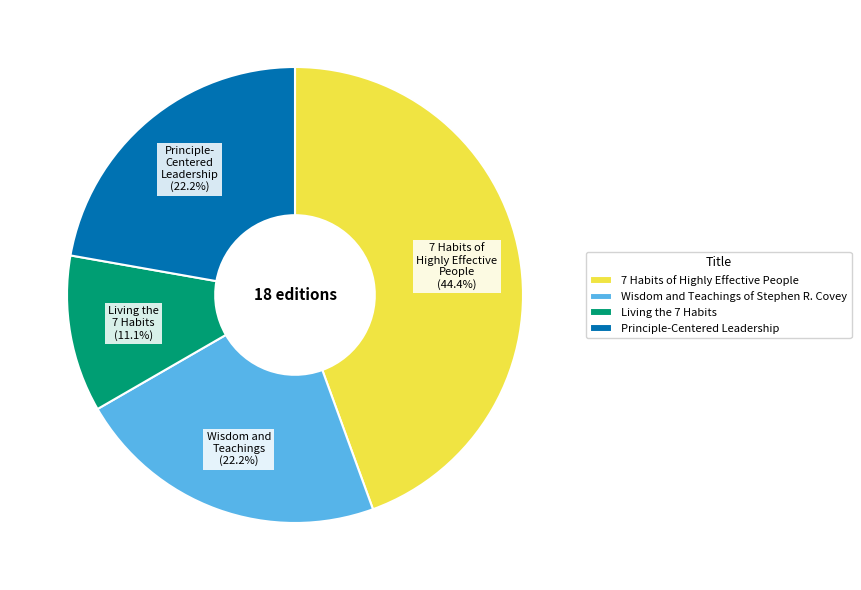

What percentage do Wisdom and Teachings of Stephen R. Covey and Principle-Centered Leadership together represent?

44.4%